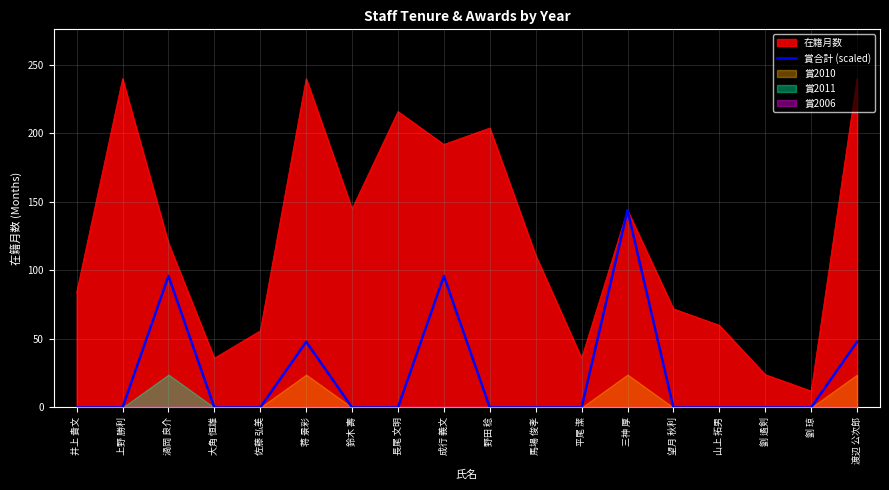

Reading right to left, what are all the values shown in this chart?

48	0	0	0	0	144	0	0	0	96	0	0	48	0	0	96	0	0